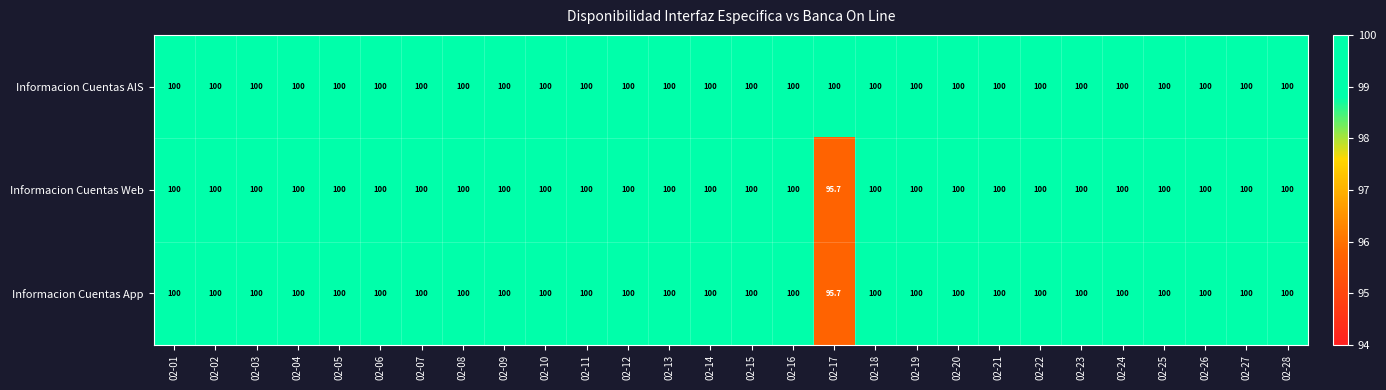

The Informacion Cuentas AIS series shows 100.0 at 02-01. True or false?

True